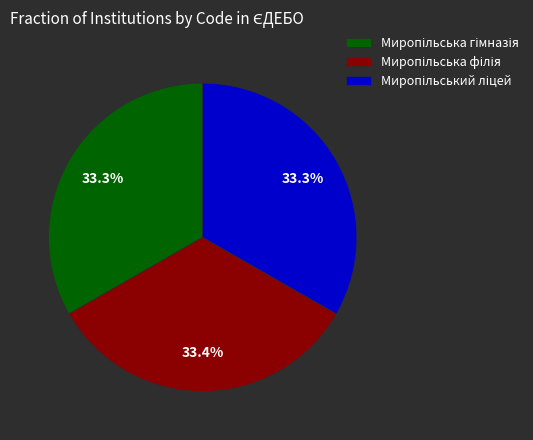

Is there a majority slice in this chart?

No